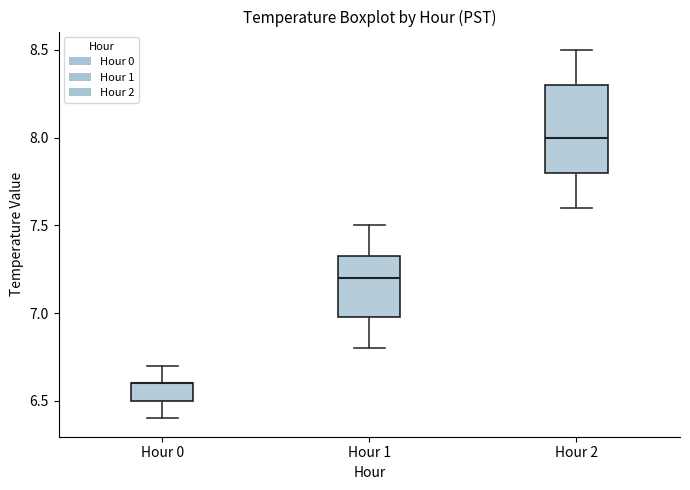

Which box is the tallest, from its lower edge to its upper edge?

Hour 2